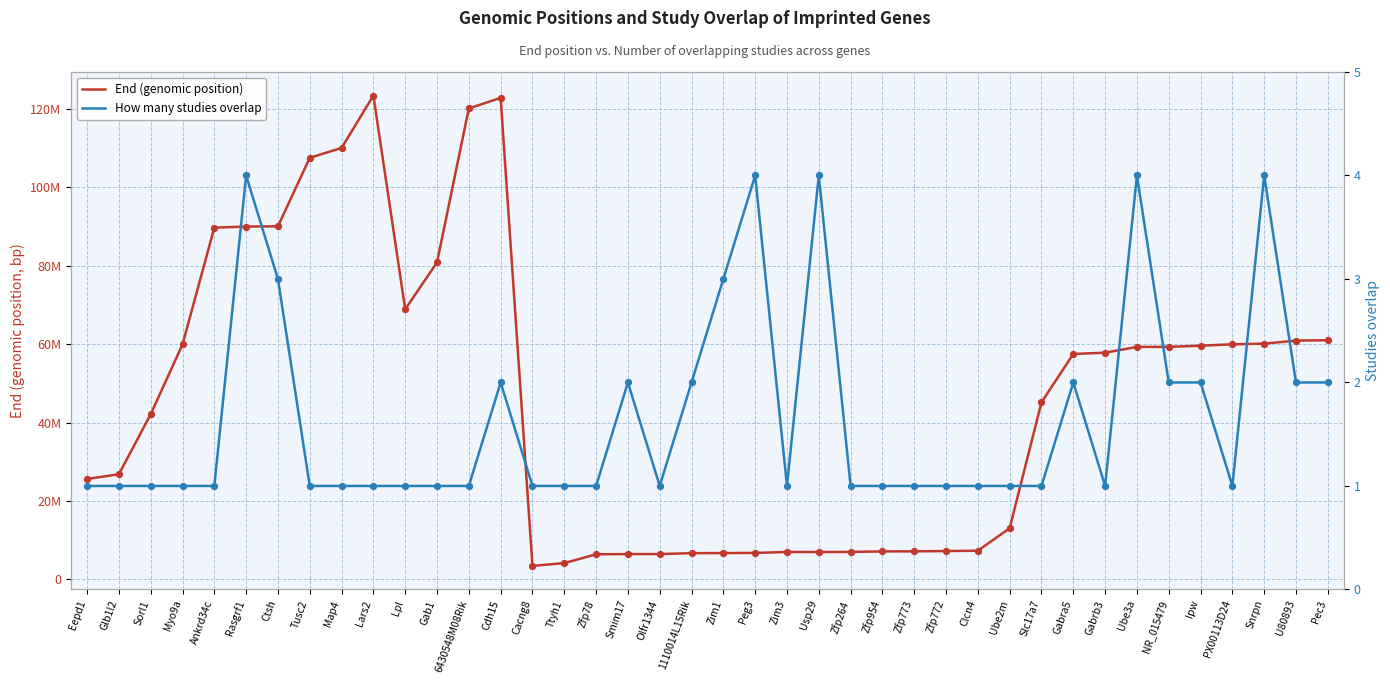

At how many categories does at least one series exceed 105422837?

5